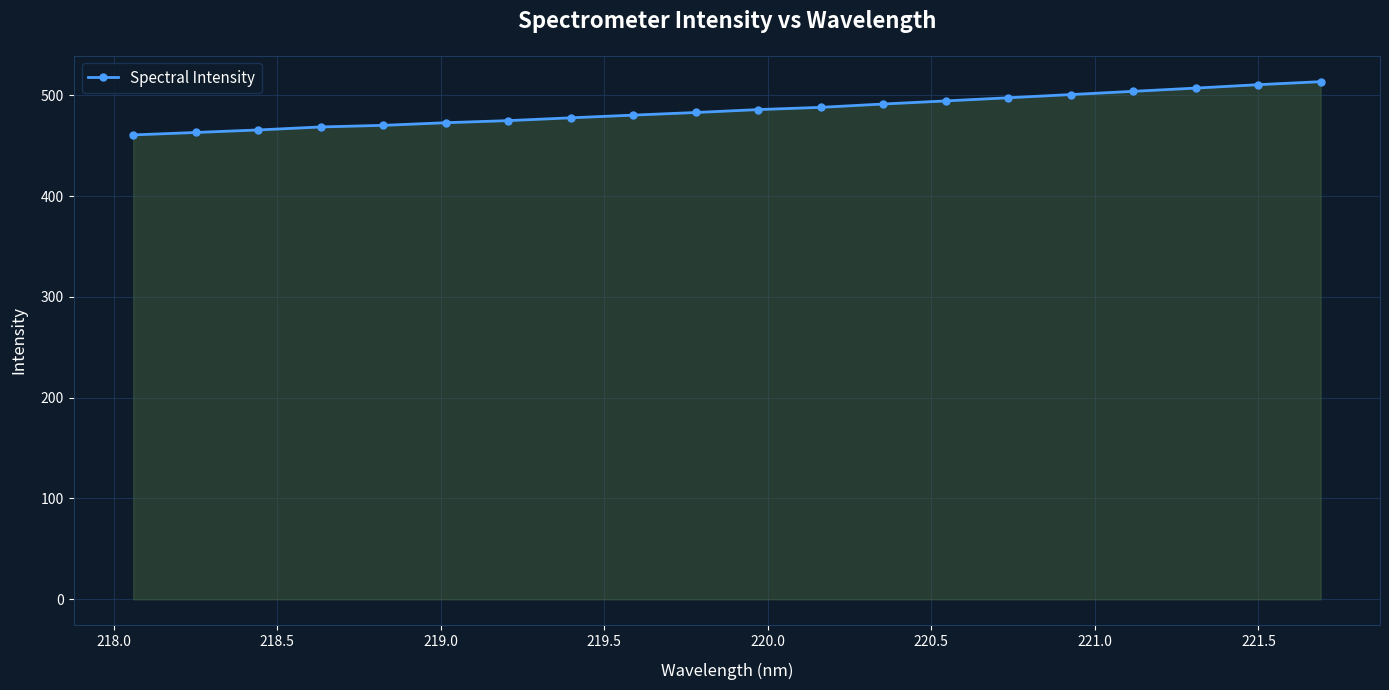

What is the minimum value shown in the chart?

460.7